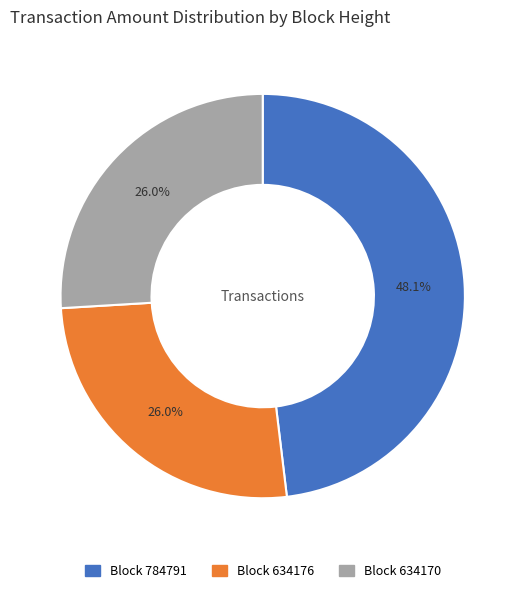

What percentage is NOT represented by Block 784791?

51.9%